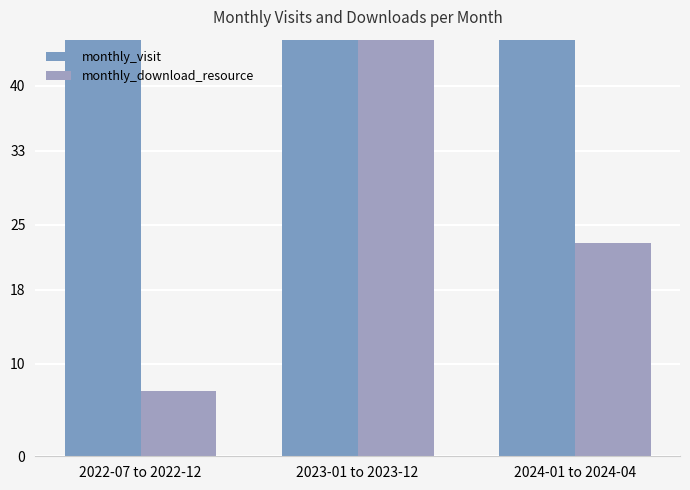

Reading left to right, extract all data points from this chart.

monthly_visit: 2022-07 to 2022-12=126	2023-01 to 2023-12=277	2024-01 to 2024-04=103
monthly_download_resource: 2022-07 to 2022-12=7	2023-01 to 2023-12=45	2024-01 to 2024-04=23